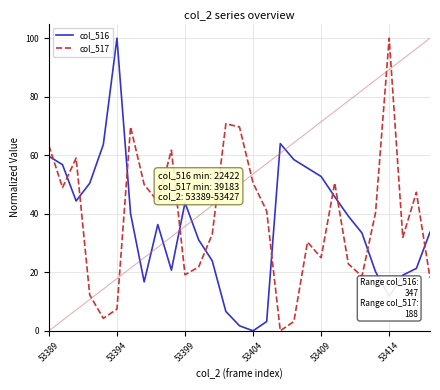

What is the difference between the maximum and minimum values in the col_517 series?

100.0